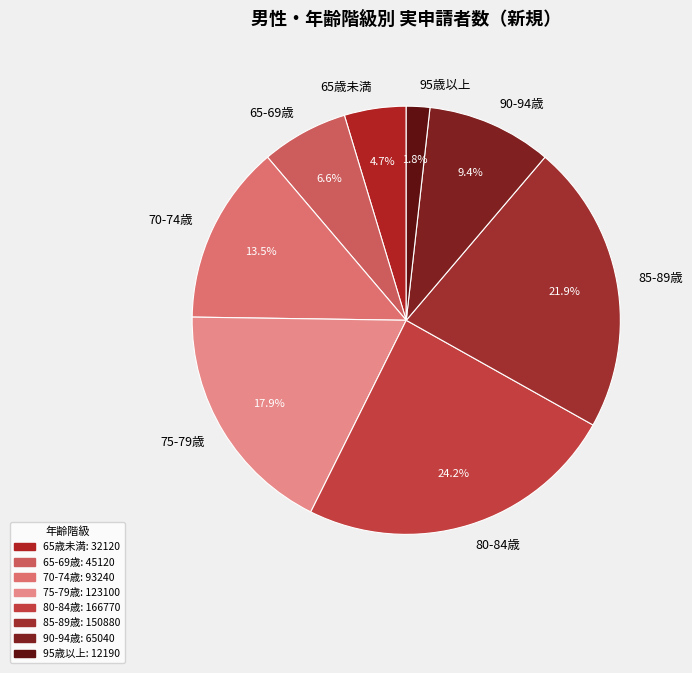

The 65-69歳 slice represents 1% of the pie. True or false?

False